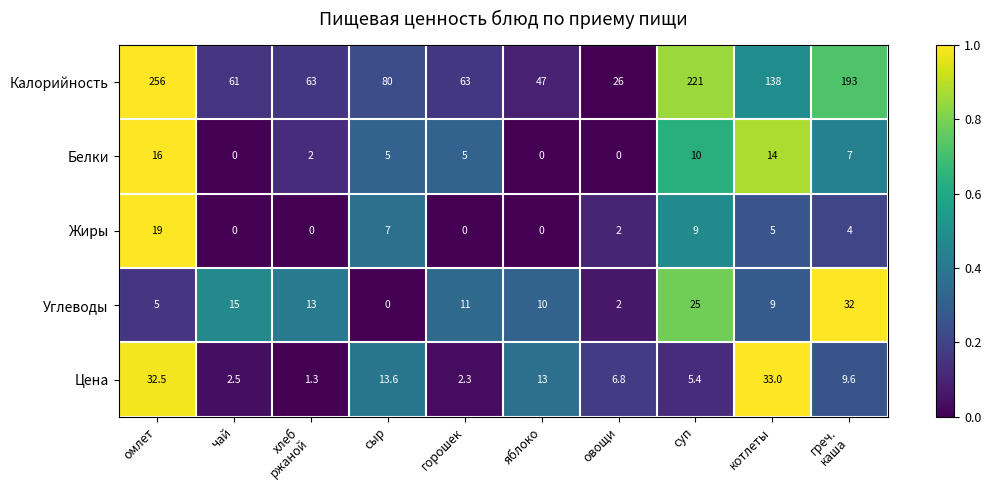

At котлеты, list the series in order from smallest to largest.

Жиры, Углеводы, Белки, Цена, Калорийность